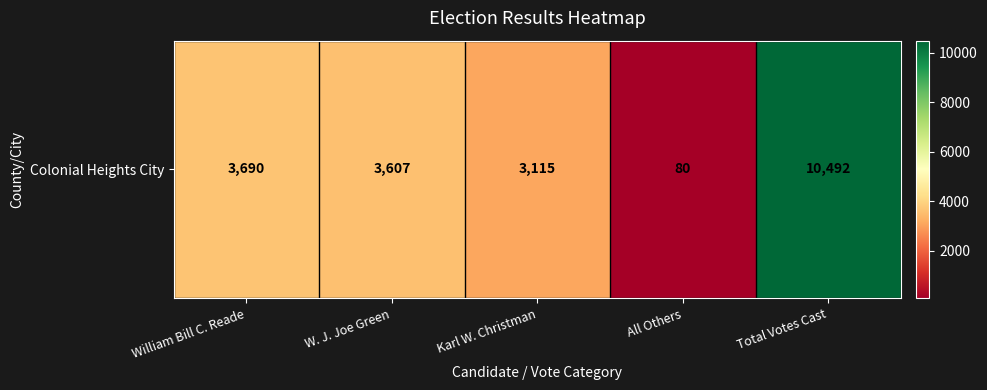

What is the change in value from William Bill C. Reade to W. J. Joe Green?

-83